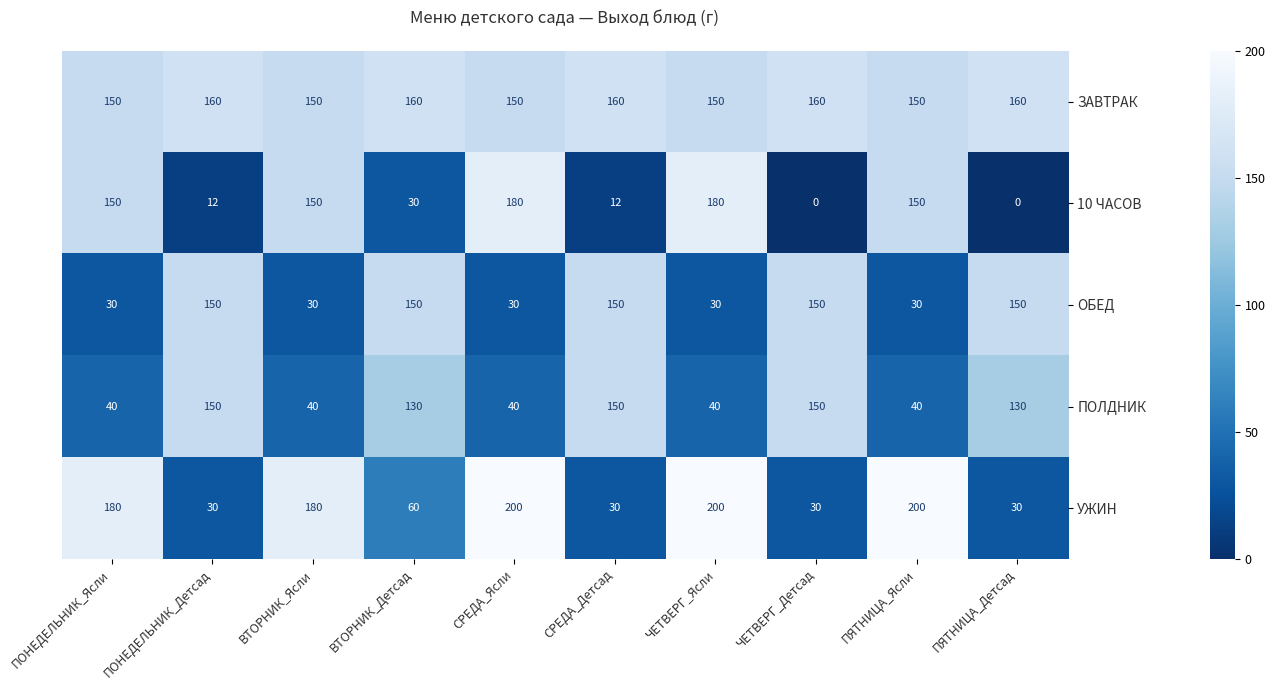

Read the 10 ЧАСОВ value at ПЯТНИЦА_Ясли.

150